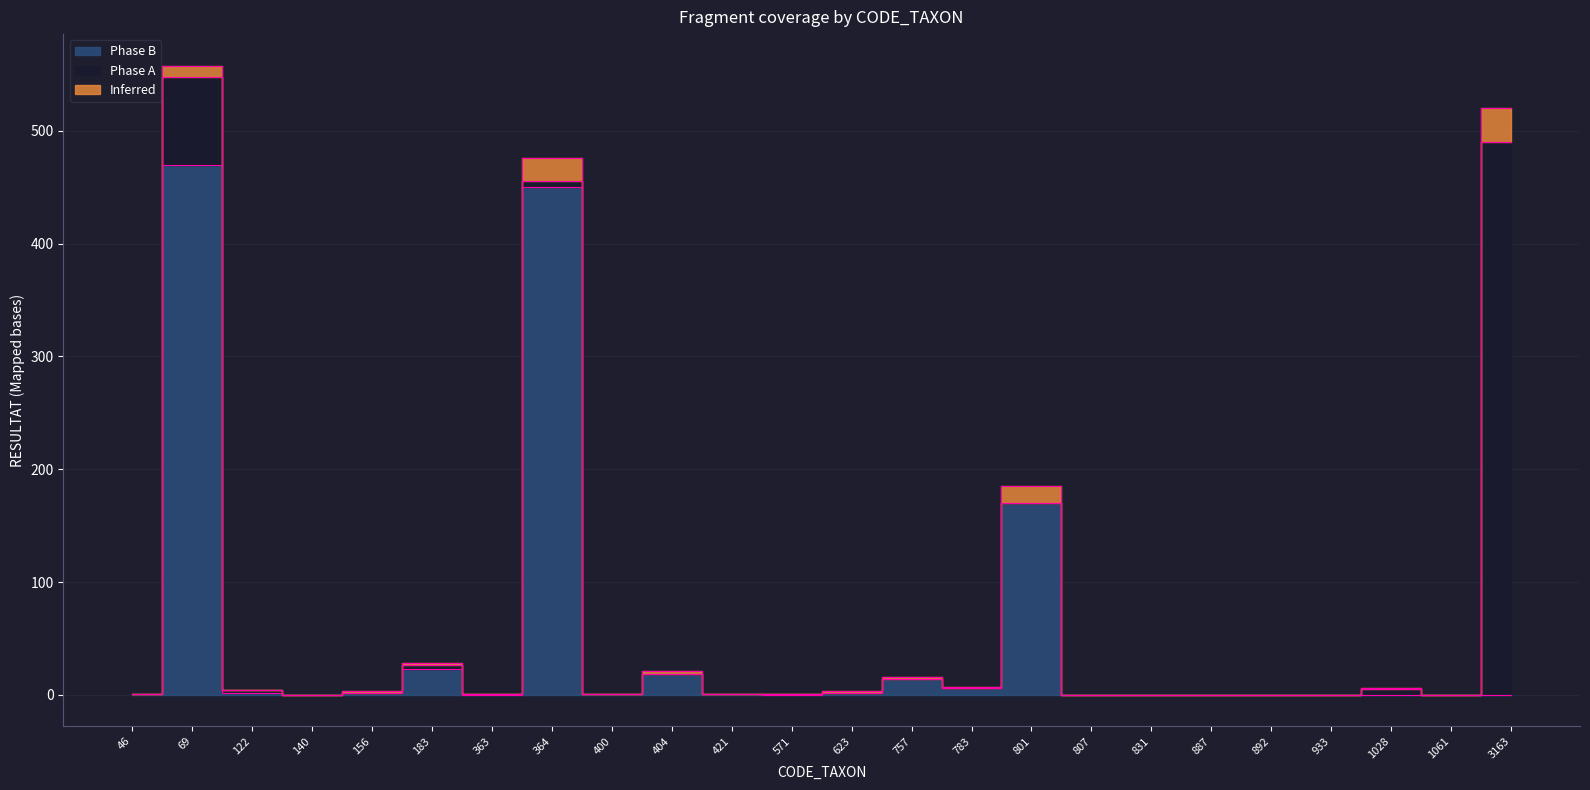

How many lines are shown in the chart?

3